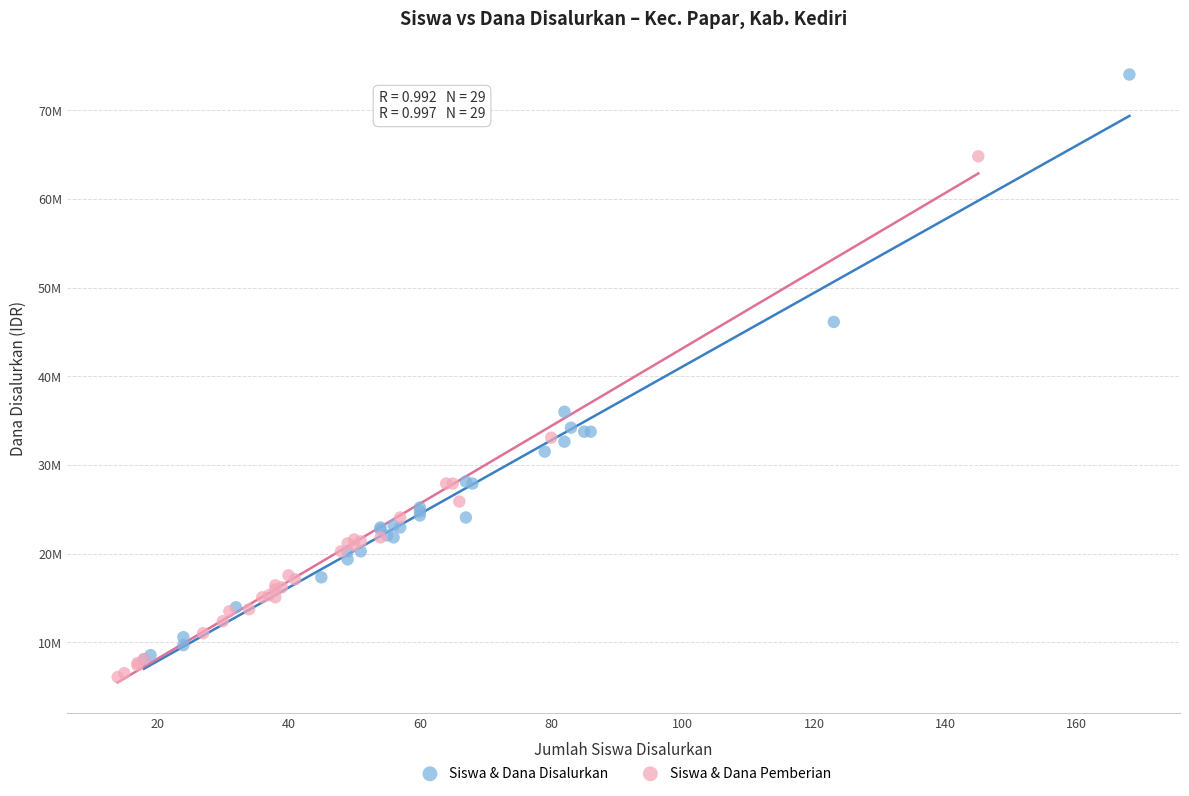

What are all the series names shown in the legend?

Siswa & Dana Disalurkan, Siswa & Dana Pemberian